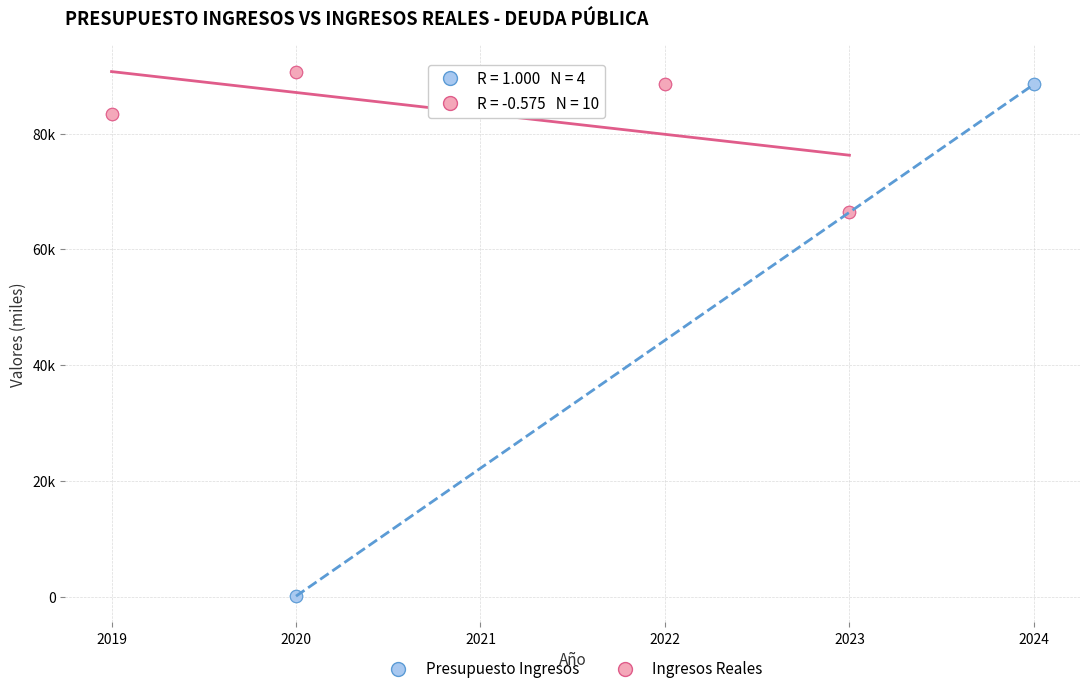

Which series reaches the minimum Y coordinate?

Presupuesto Ingresos